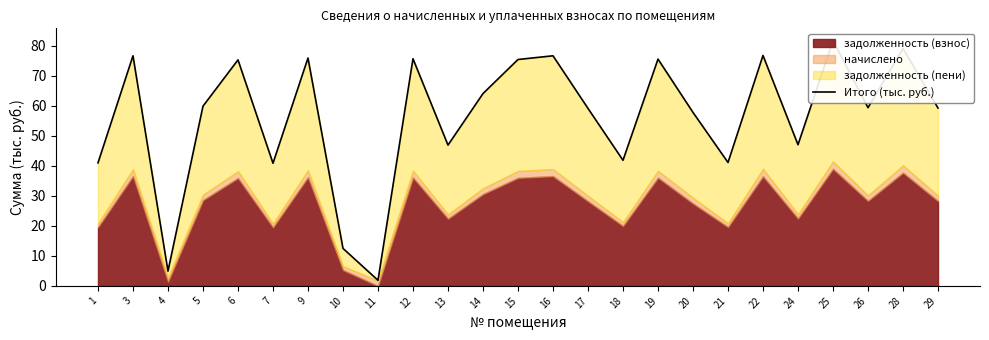

What is the smallest value displayed?

1.9